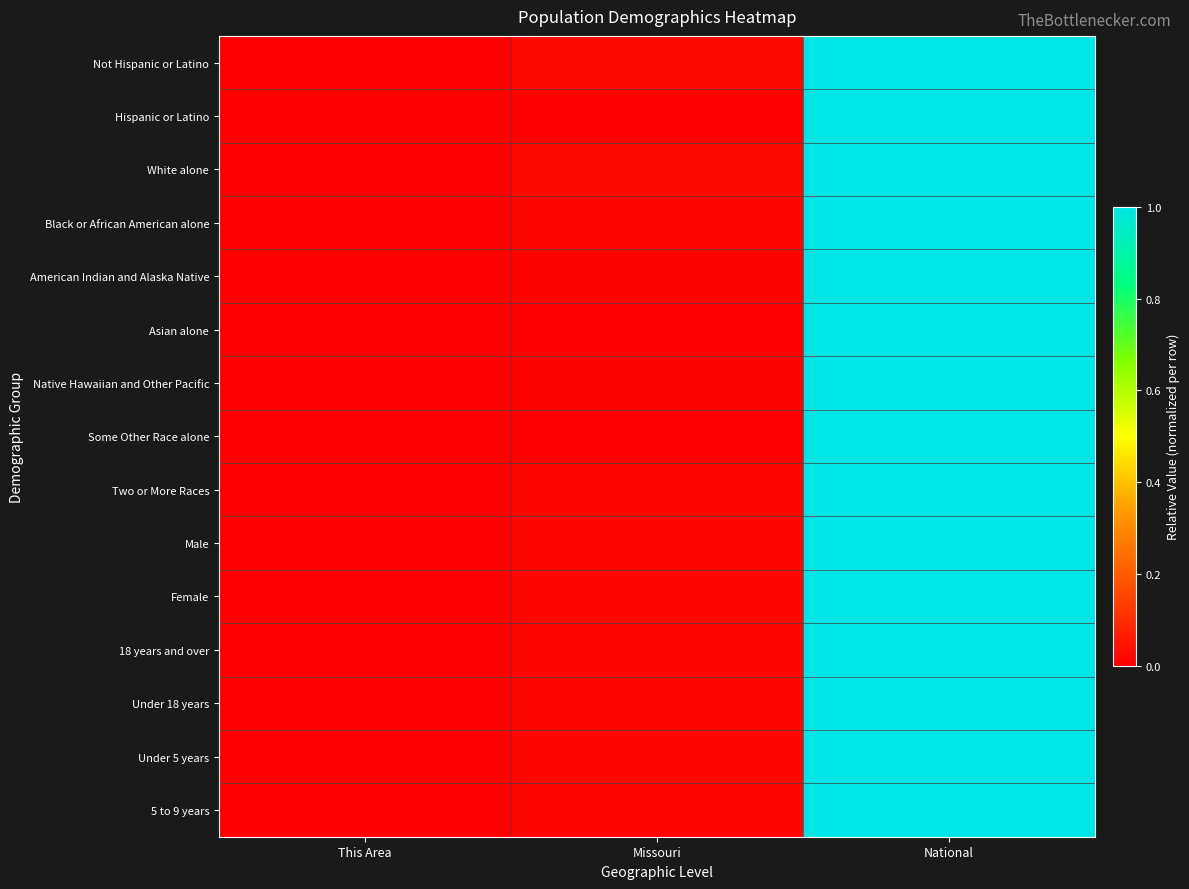

Count the number of data series in this chart.

15